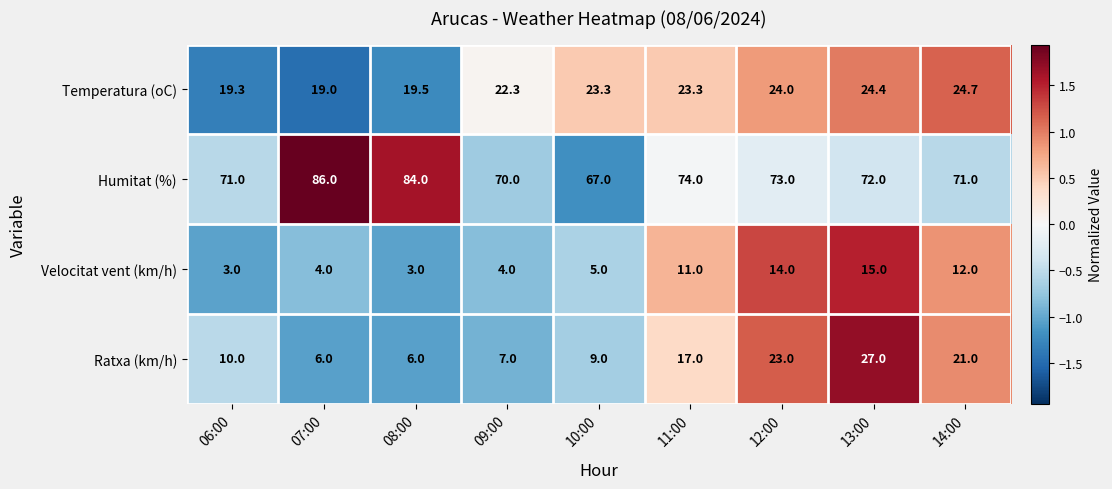

How many data points in Humitat (%) are less than 72?

4